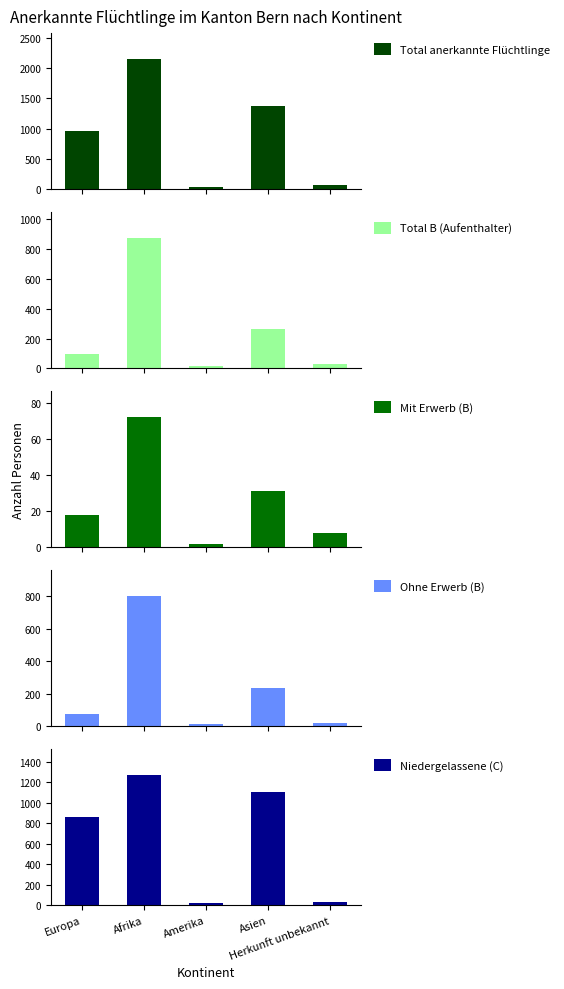

True or false: Total B (Aufenthalter) has a value of 265 at Asien.

True